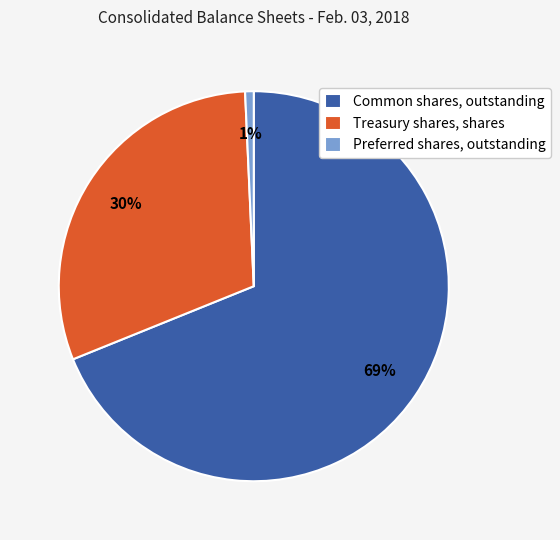

To the nearest percent, what percentage of the pie is Preferred shares, outstanding?

1%